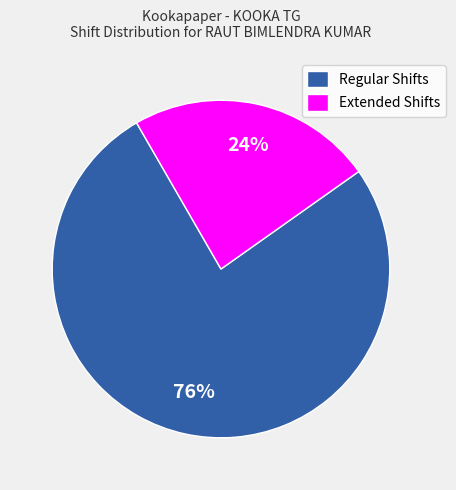

Is Extended Shifts the majority of the pie?

No